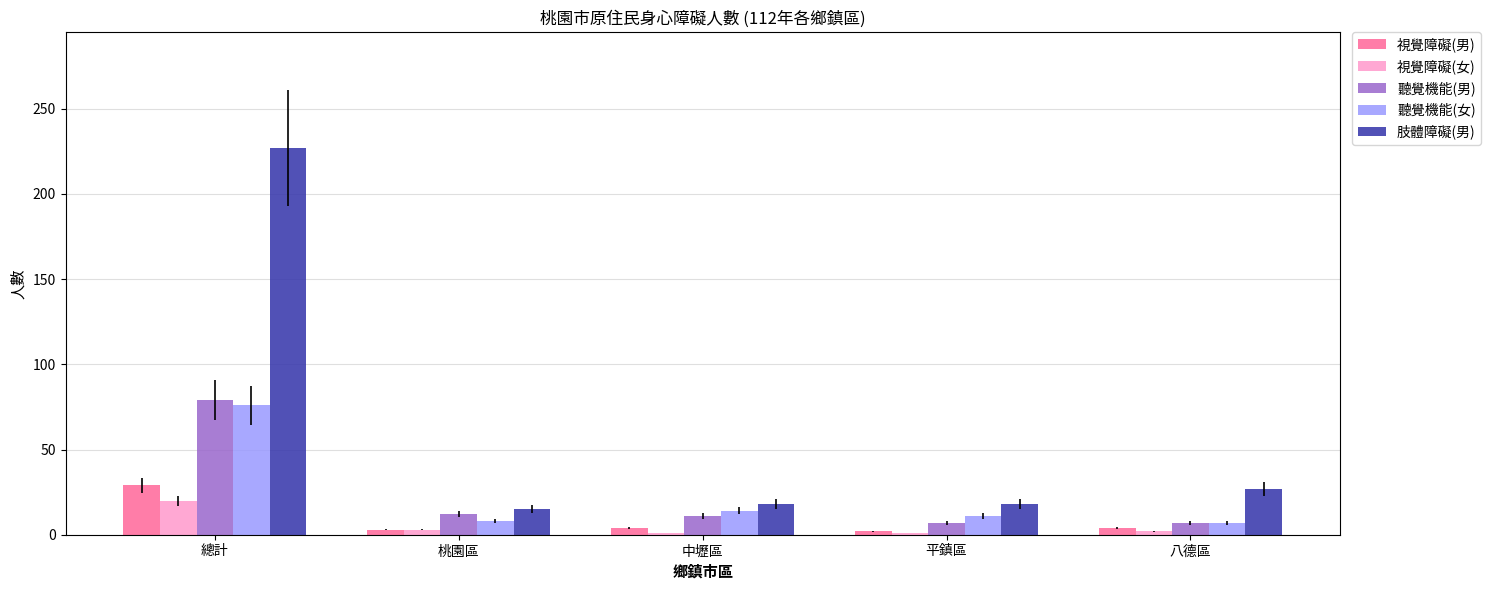

Where is 肢體障礙(男) nearest to the value 121?

八德區